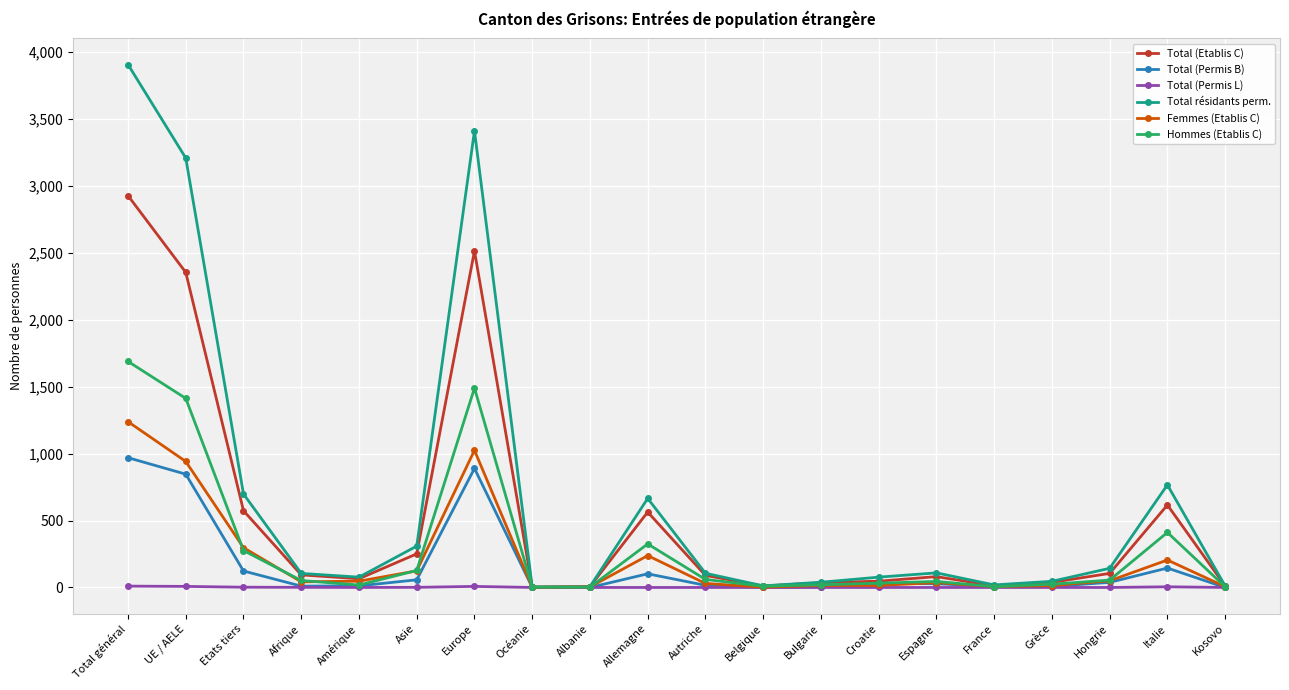

Between France and Hongrie, which series saw the biggest shift?

Total résidants perm.